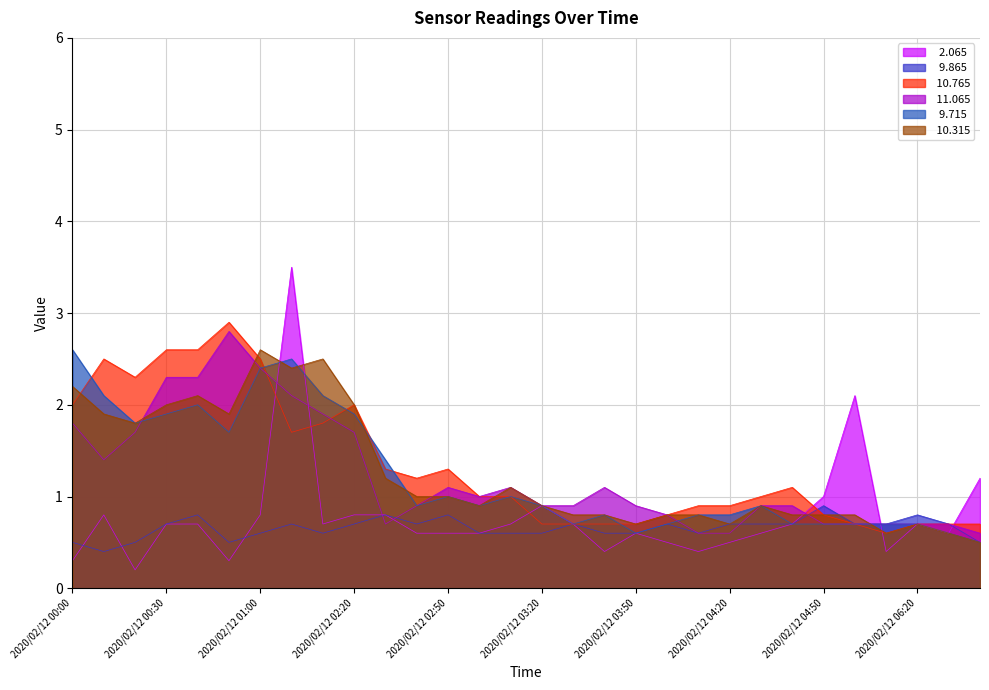

What is the difference between the maximum and second lowest values in the  10.765 series?

2.2